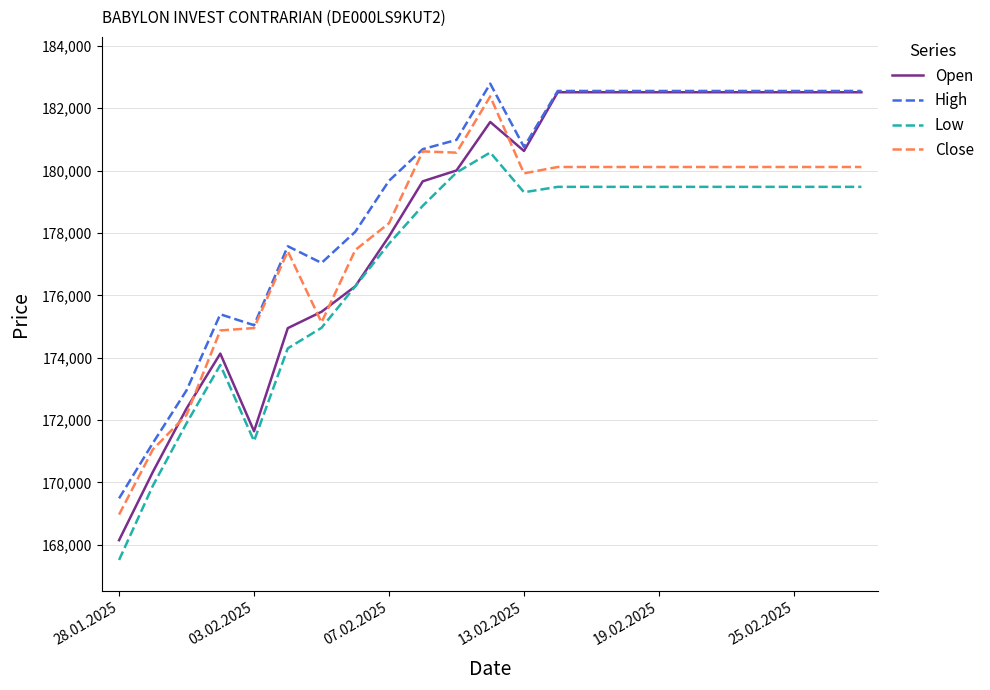

What is the maximum value for Close?

182377